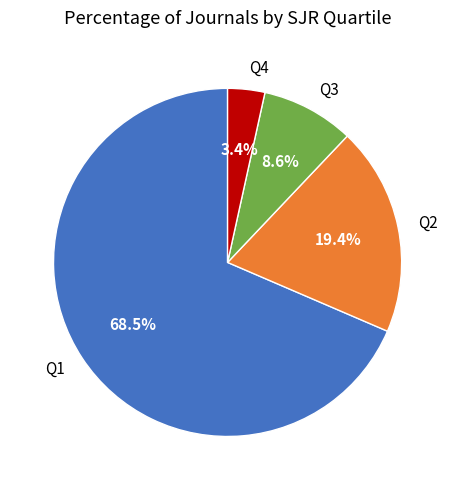

Approximately how many times larger is the value at Q3 compared to Q2?

0.4